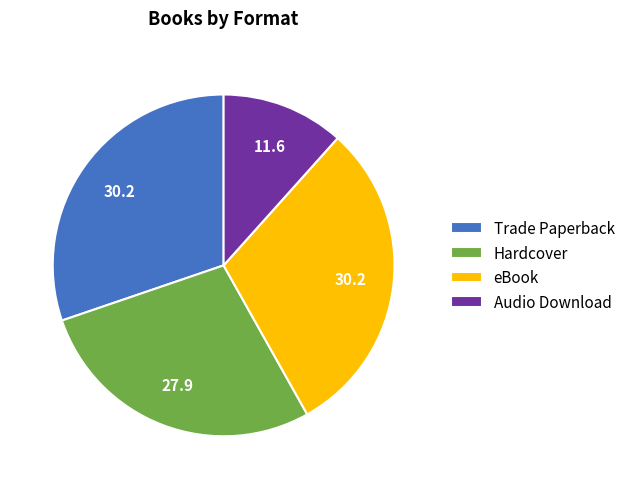

Is it true that Hardcover is 41% of the pie?

False